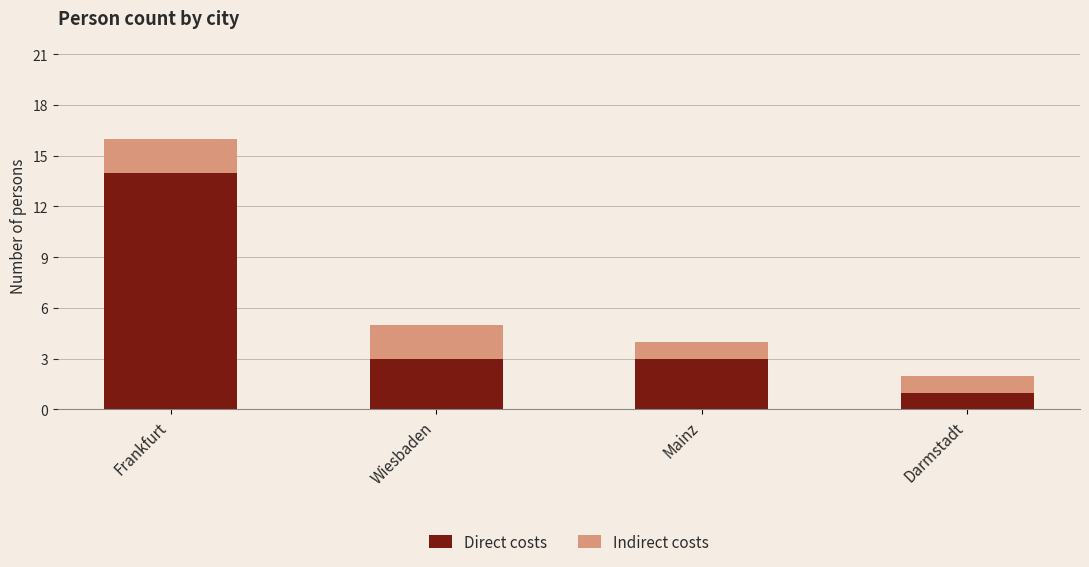

What is the total value across all series at Wiesbaden?

5